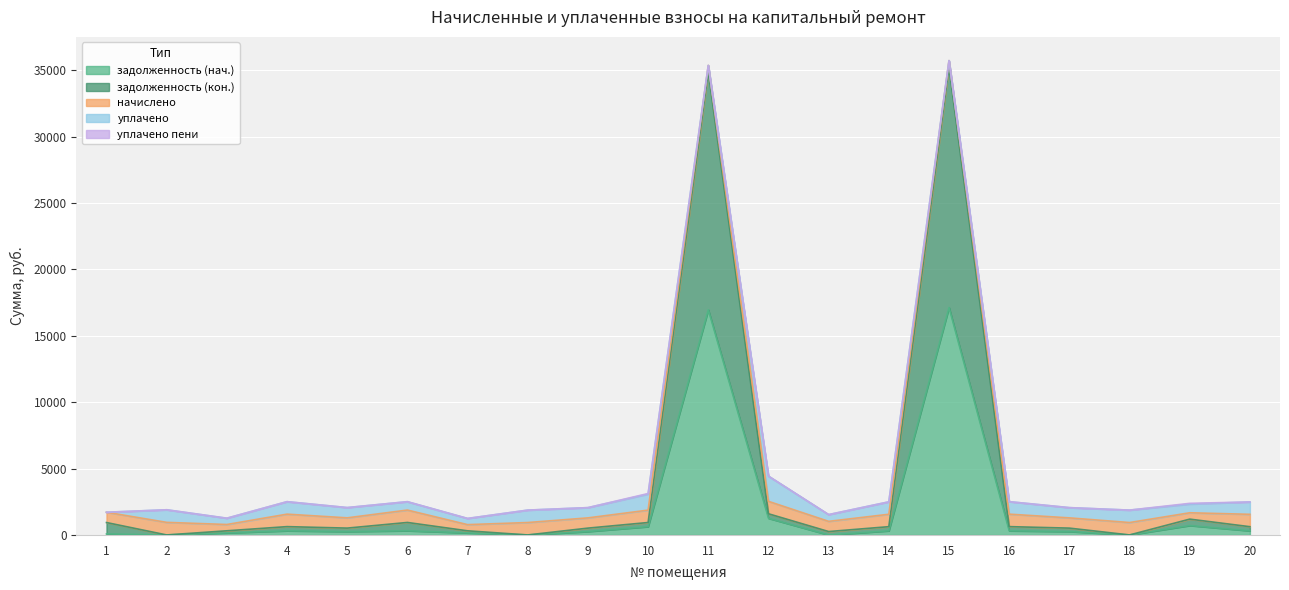

At 1, list the series in order from largest to smallest.

задолженность (кон.), начислено, задолженность (нач.), уплачено, уплачено пени